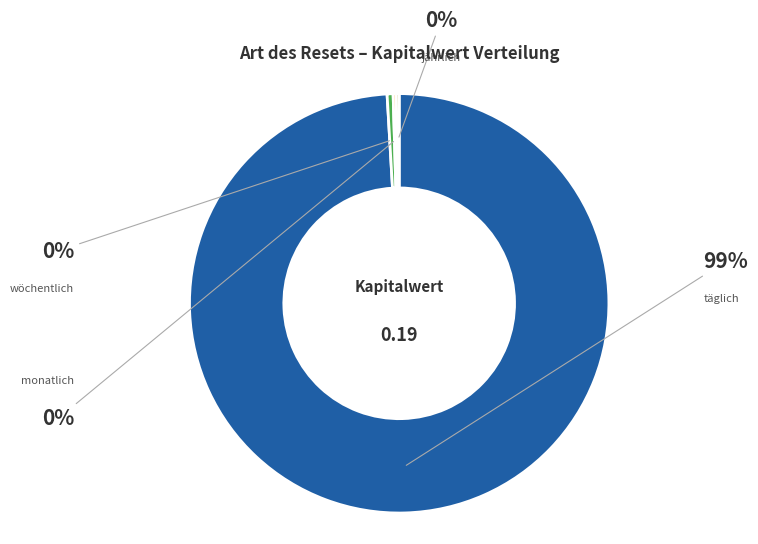

To the nearest percent, what is the average slice percentage?

25%